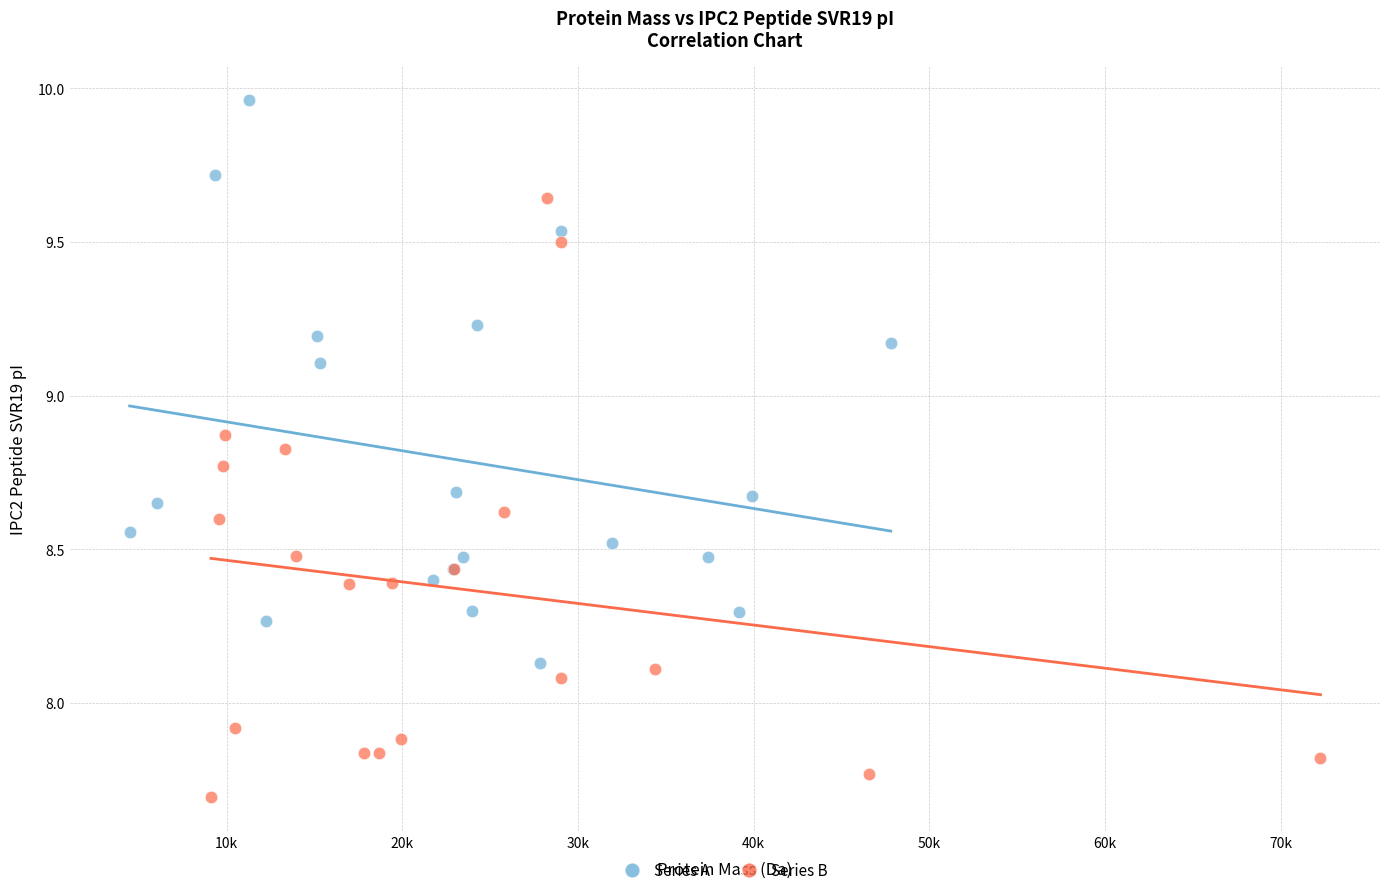

Which series has the largest Y range (max minus min)?

Series B